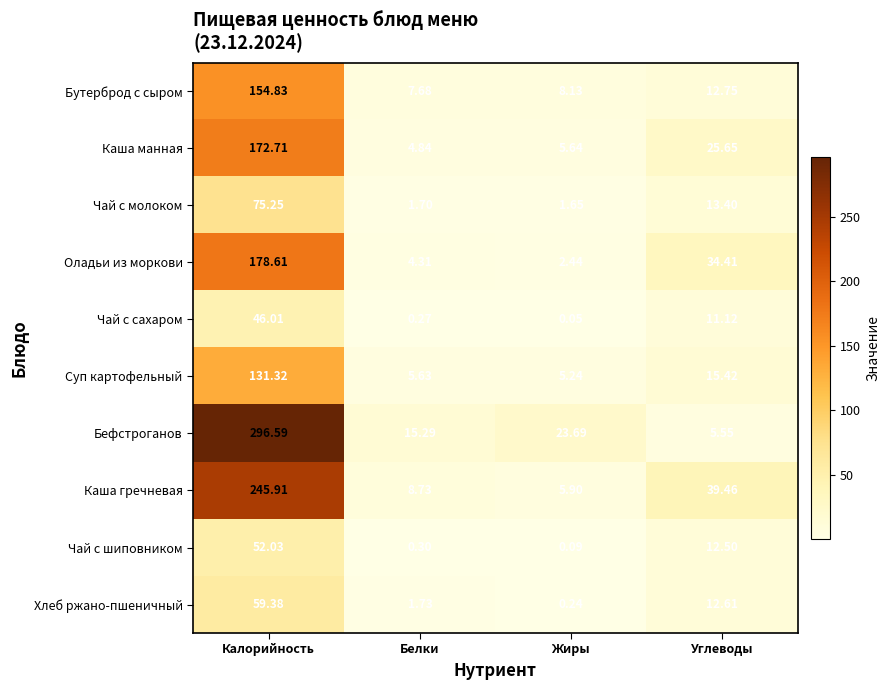

Which series has the largest total across all categories?

Бефстроганов